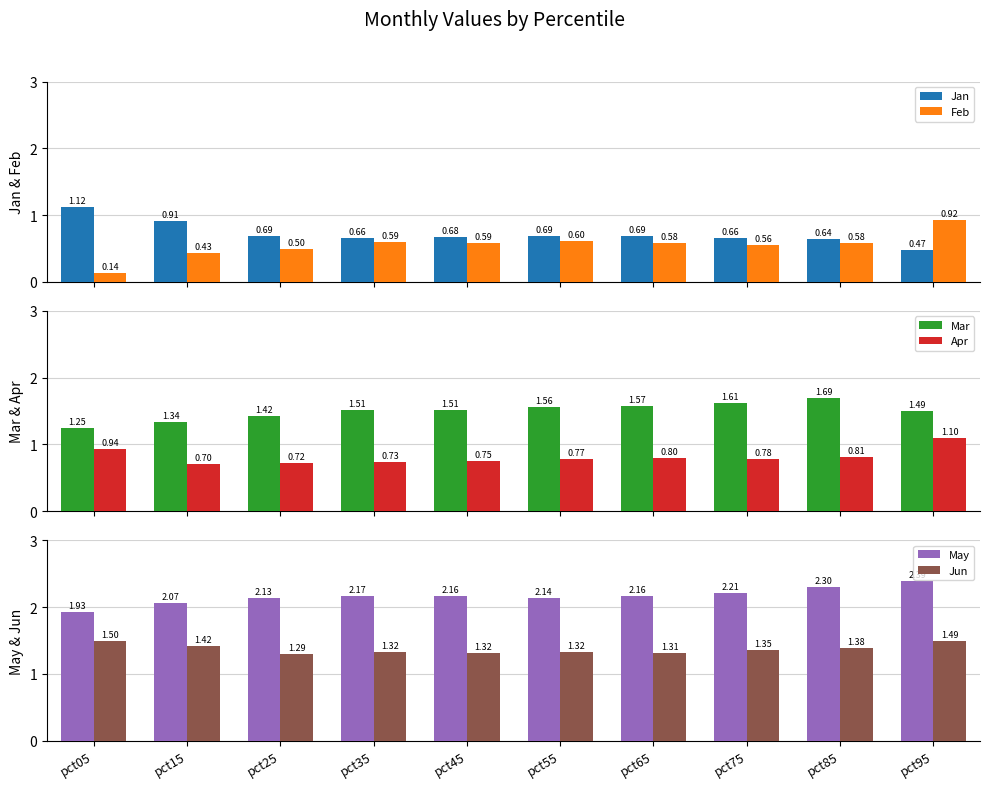

Which series has the largest total across all categories?

May